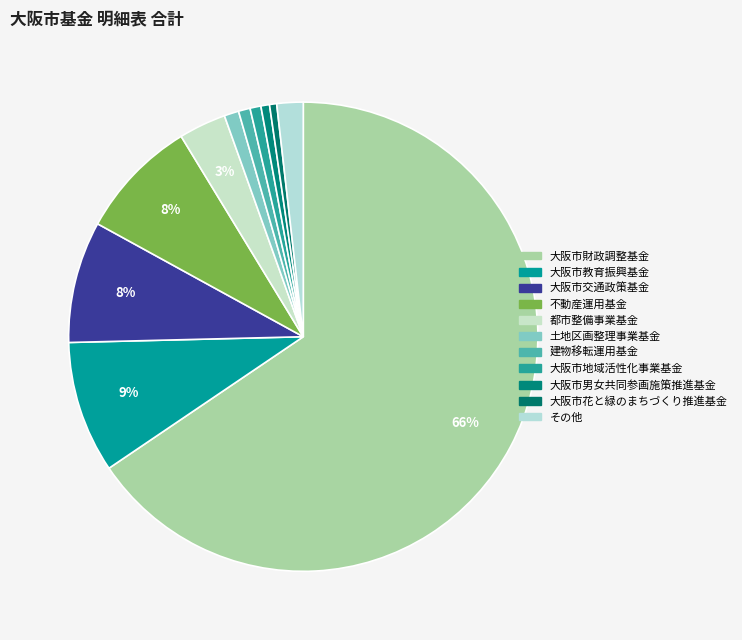

Do 大阪市男女共同参画施策推進基金 and 都市整備事業基金 together represent more than half of the pie?

No